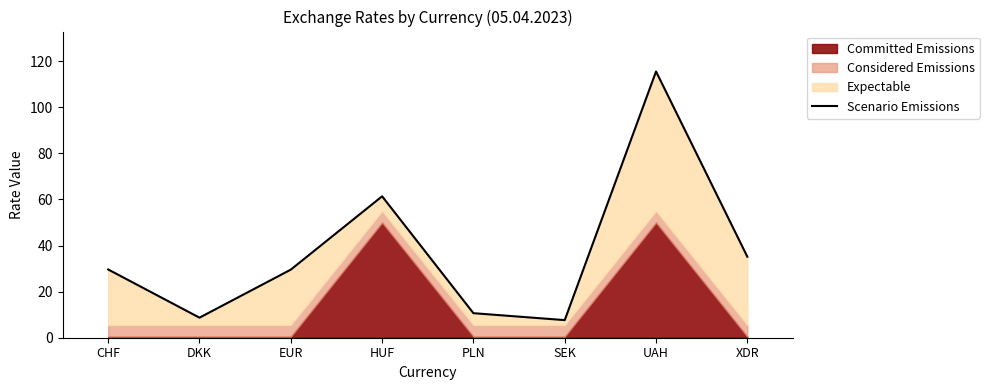

What is the sum of the values at SEK and DKK?

16.3